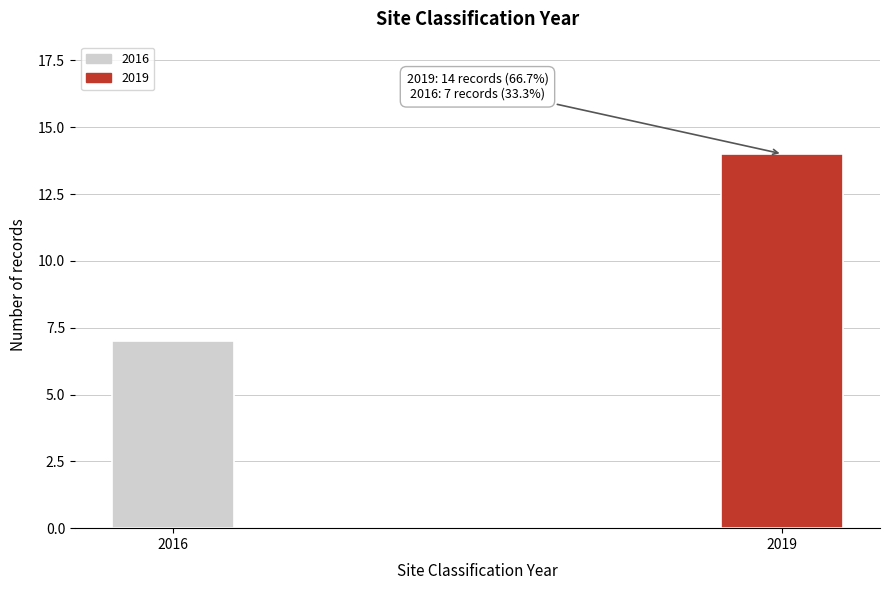

Reading right to left, transcribe all the data shown in this chart.

14	7